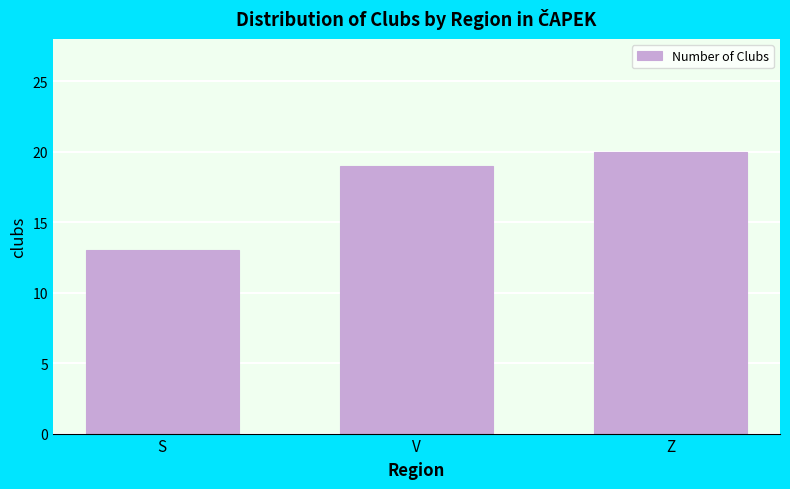

Reading left to right, what are all the values shown in this chart?

13	19	20